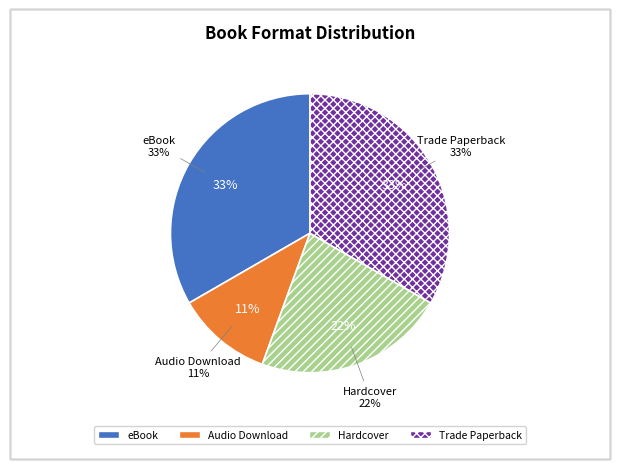

What percentage is the Audio Download slice, to the nearest percent?

11%